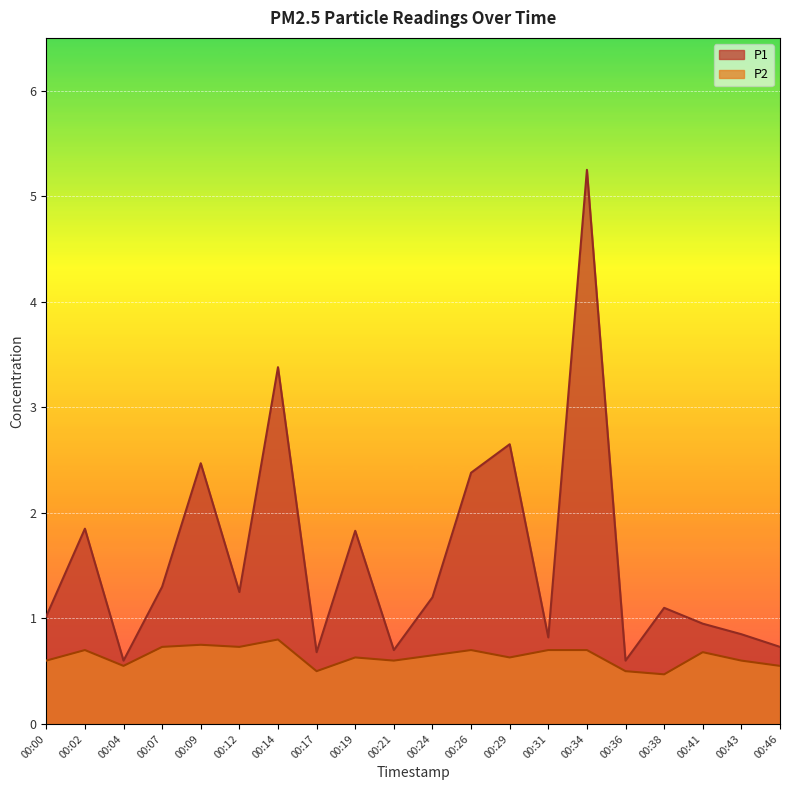

At how many categories does at least one series exceed 5?

1